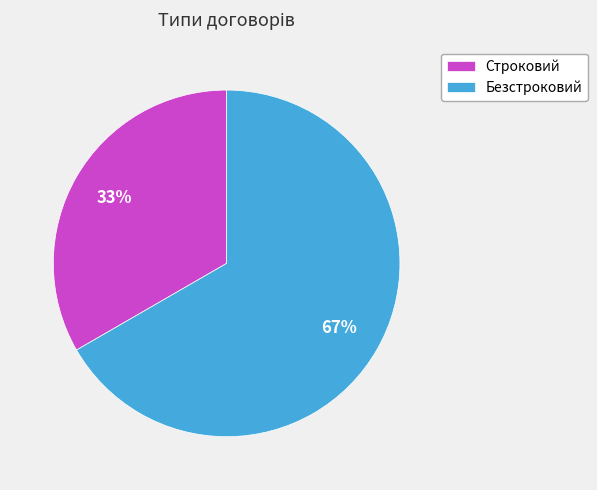

To the nearest percent, what portion does Строковий represent?

33%